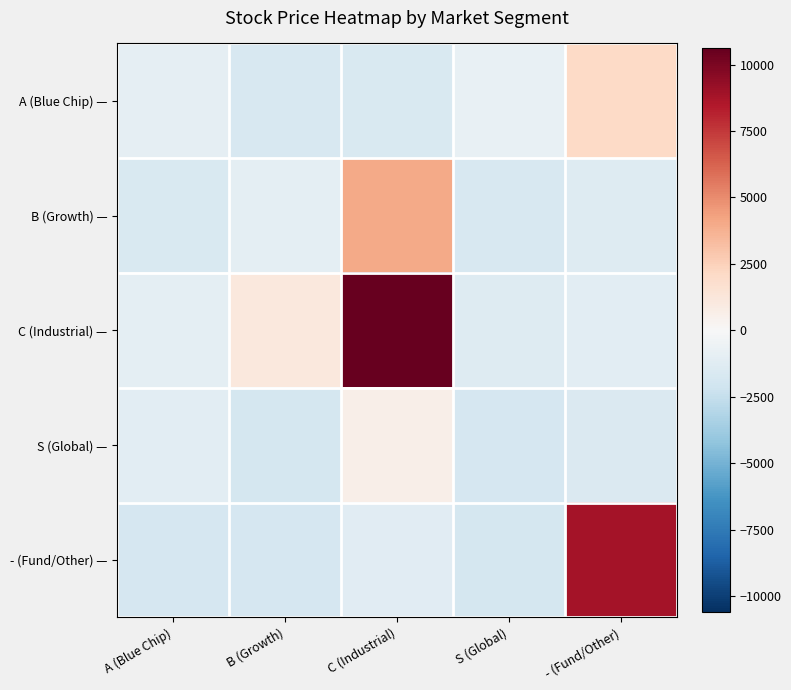

Which label corresponds to the largest value in the chart?

C (Industrial)